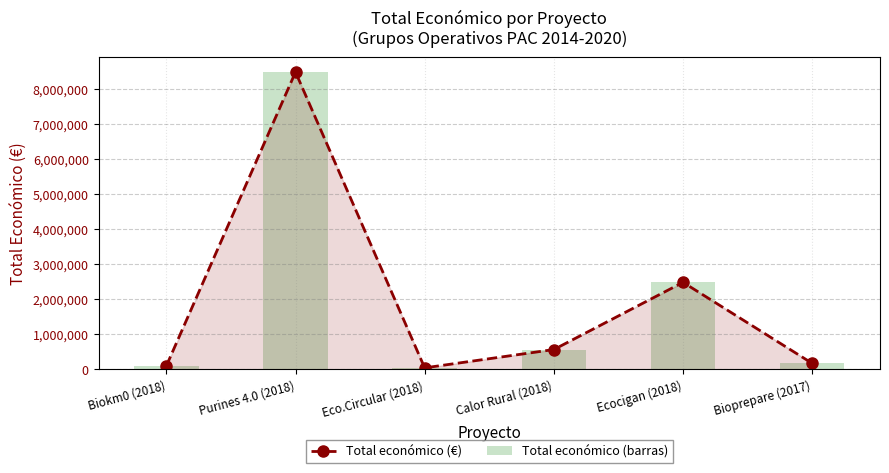

At which category is the sum across all series the highest?

Purines 4.0 (2018)